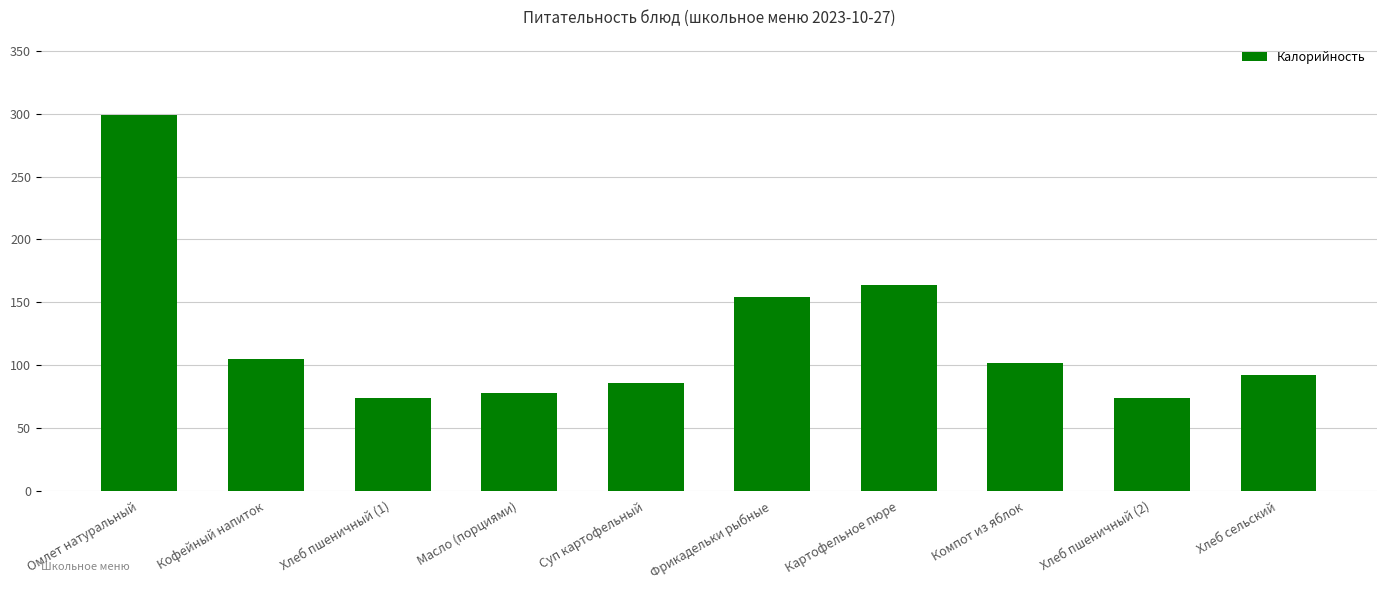

True or false: the data shows 78 at Масло (порциями).

True